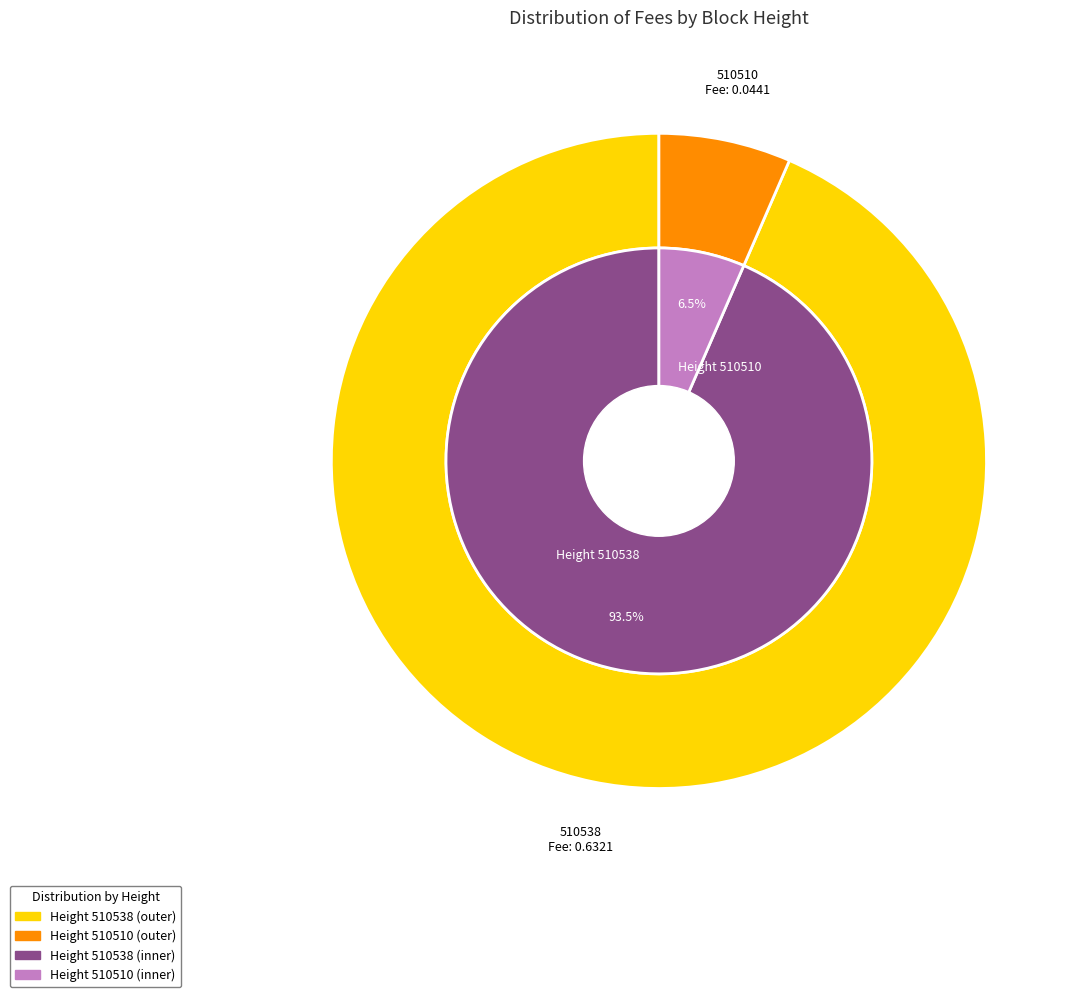

The 510510 slice represents 7% of the pie. True or false?

True